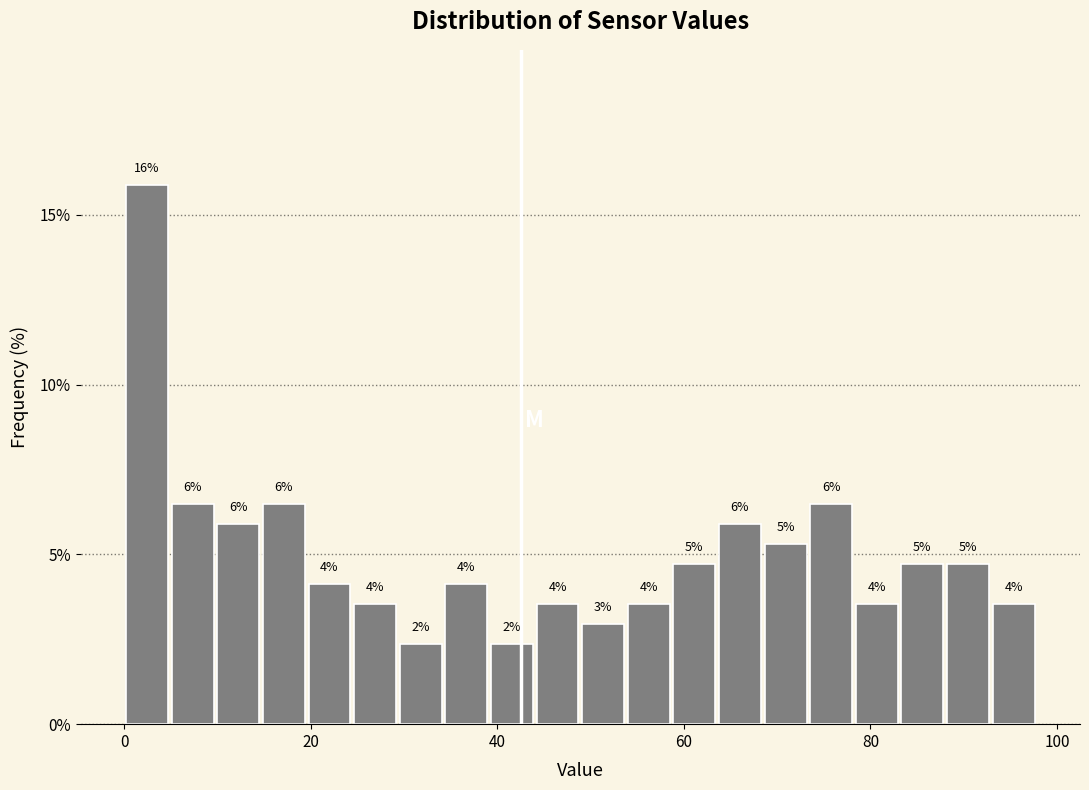

Read against the x-axis, roughly where is the centre of the tallest bar?

2